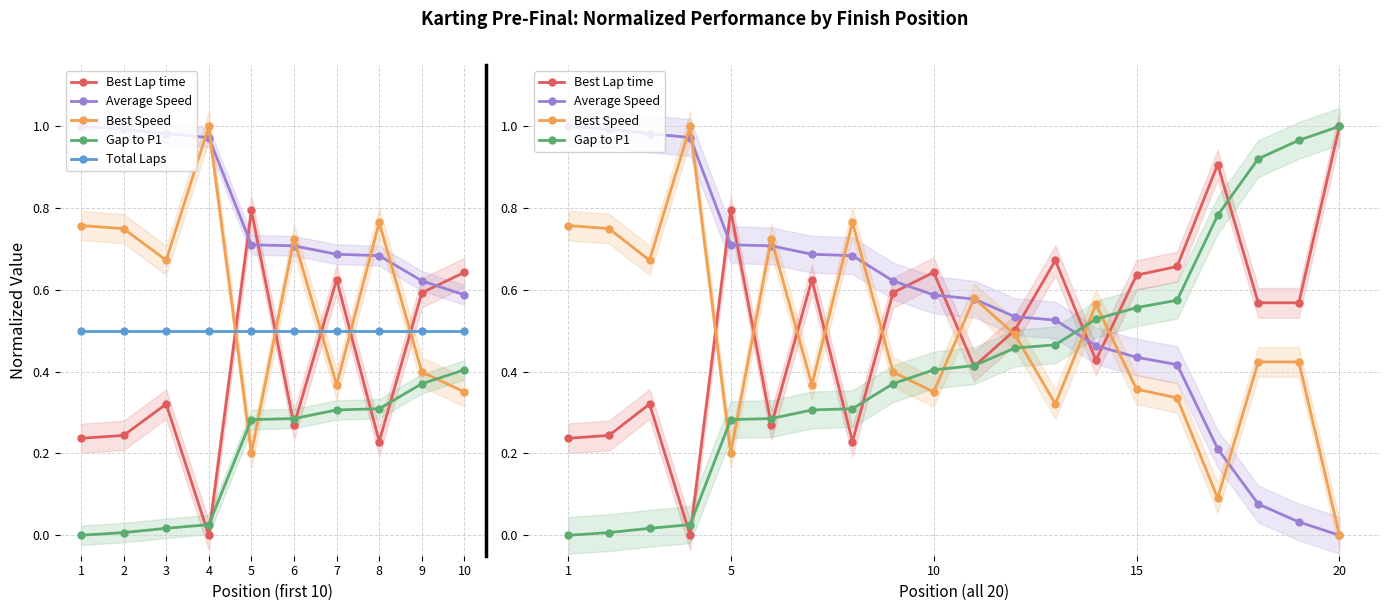

Between 9 and 11, which series saw the biggest shift?

Best Lap time